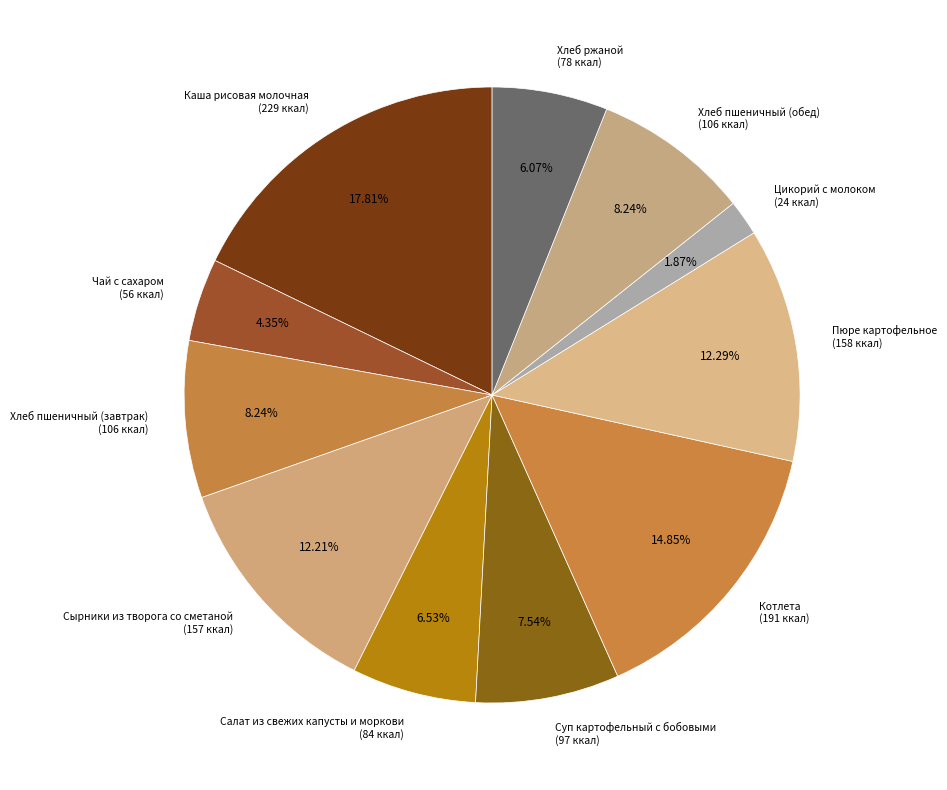

To the nearest percent, what is the difference between the Котлета and Салат из свежих капусты и моркови slice percentages?

8%